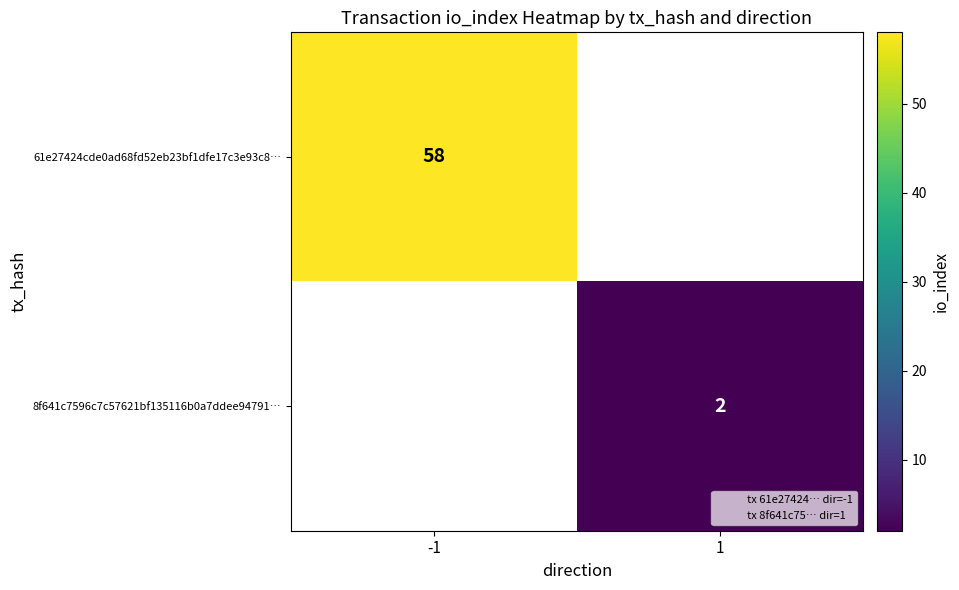

At how many categories does at least one series exceed 44?

1